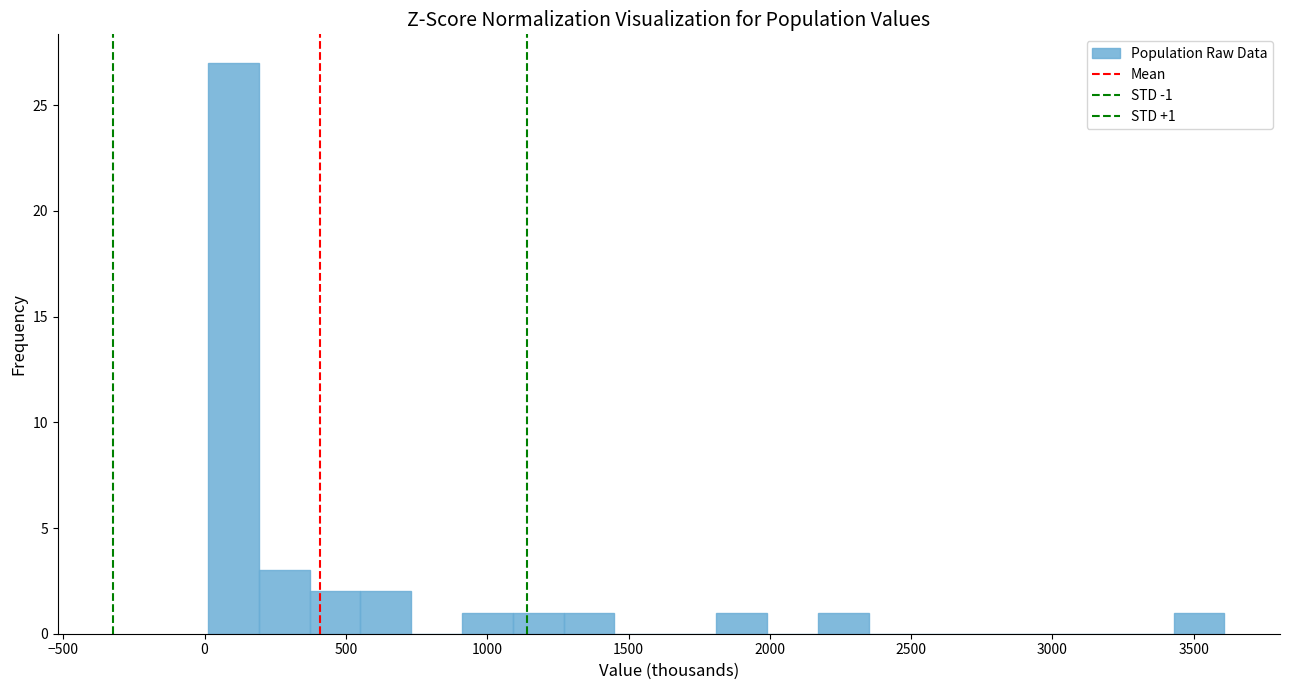

Around what value on the x-axis is the tallest bar? Give the approximate position of its centre, as read against the axis.

100